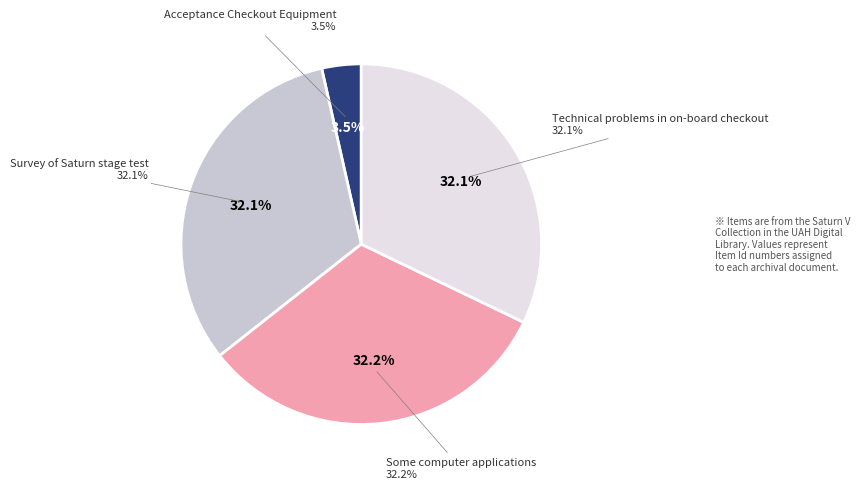

True or false: Acceptance Checkout Equipment accounts for 16% of the total.

False